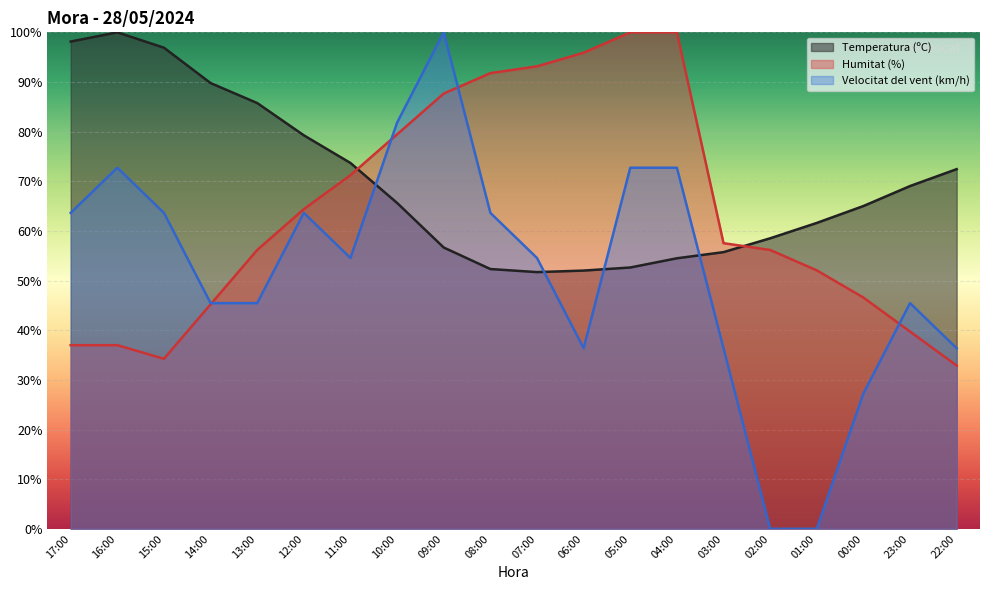

What is the difference between the Velocitat del vent (km/h) values at 06:00 and 04:00?

36.4